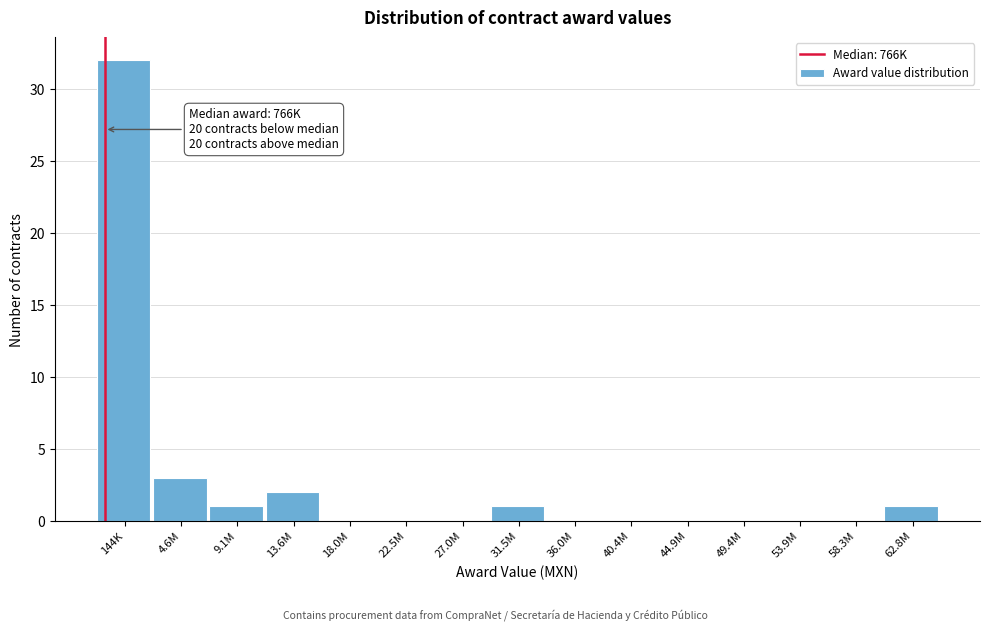

Reading left to right, extract all data points from this chart.

144K=32	4.6M=3	9.1M=1	13.6M=2	18.0M=0	22.5M=0	27.0M=0	31.5M=1	36.0M=0	40.4M=0	44.9M=0	49.4M=0	53.9M=0	58.3M=0	62.8M=1